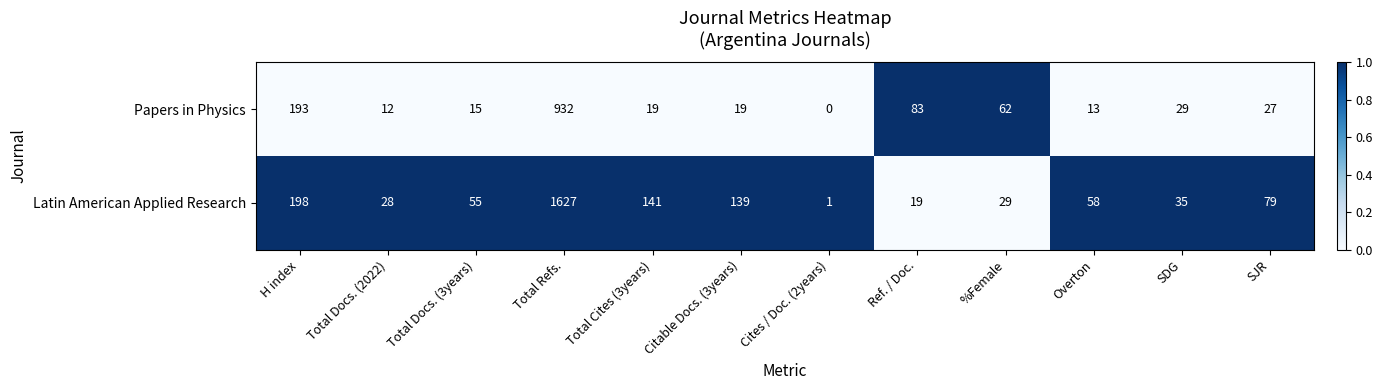

What is the average value of the Papers in Physics series?

117